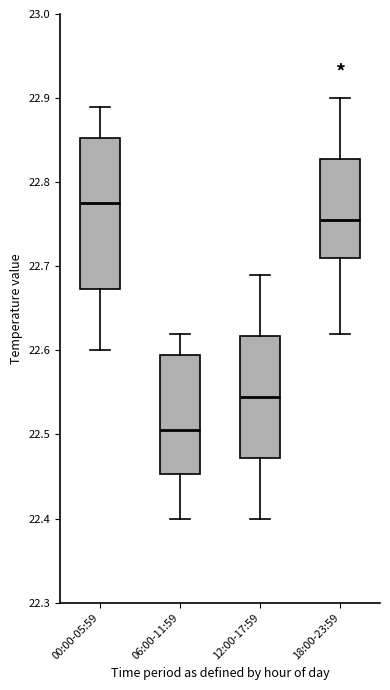

Reading left to right, read every box against the y-axis: the position of its median line, the range the box covers, and the ends of its whiskers. The values are not printed on the chart, so give them approximately, as read against the axis.

00:00-05:59: median 22.78, box 22.67 to 22.85, whiskers 22.60 to 22.89
06:00-11:59: median 22.51, box 22.45 to 22.60, whiskers 22.40 to 22.62
12:00-17:59: median 22.55, box 22.47 to 22.62, whiskers 22.40 to 22.69
18:00-23:59: median 22.76, box 22.71 to 22.83, whiskers 22.62 to 22.90